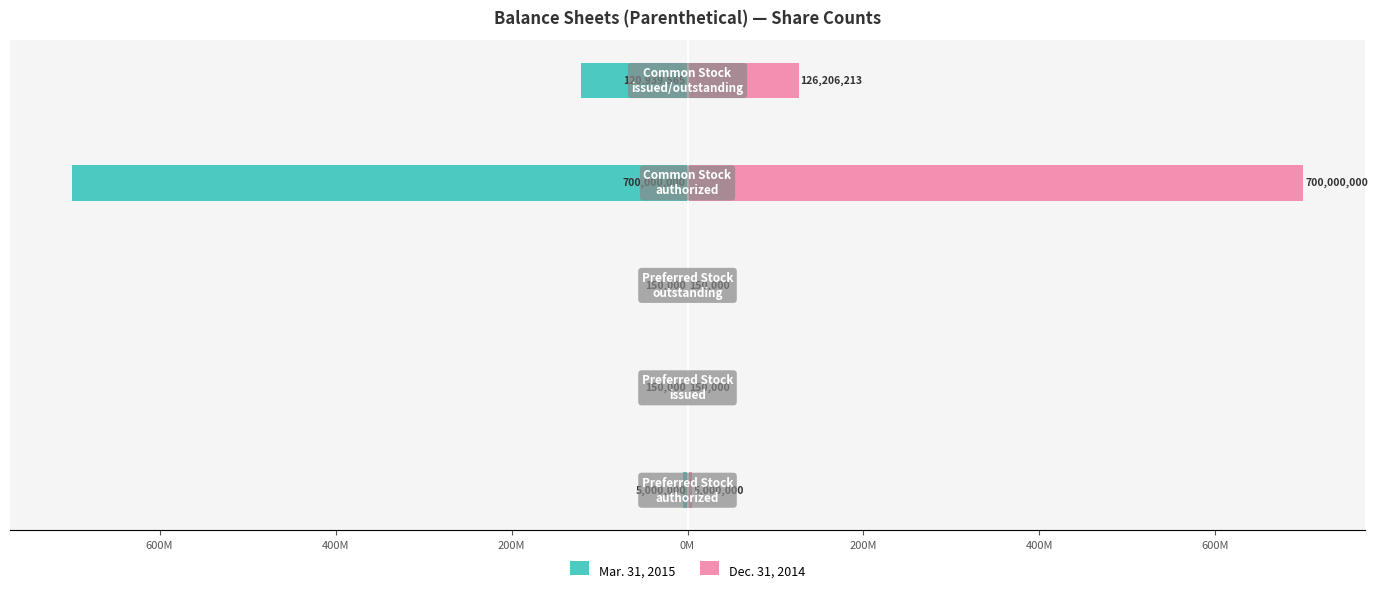

Does the chart contain stacked bars?

No